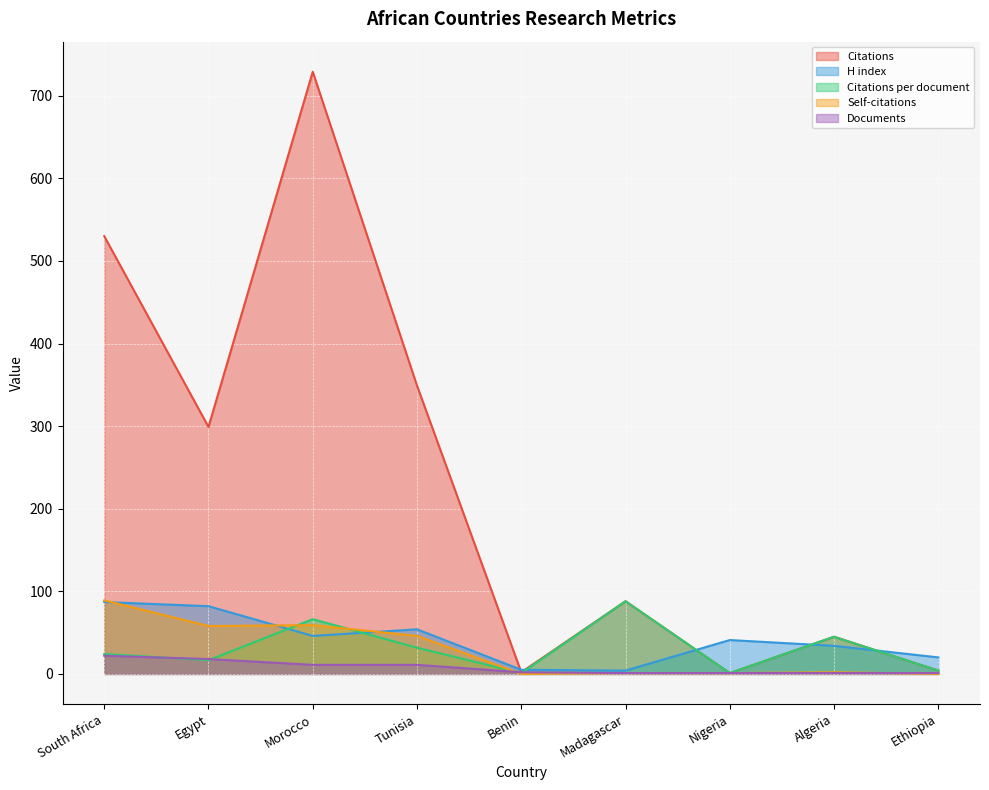

What is the minimum value for Citations?

1.0